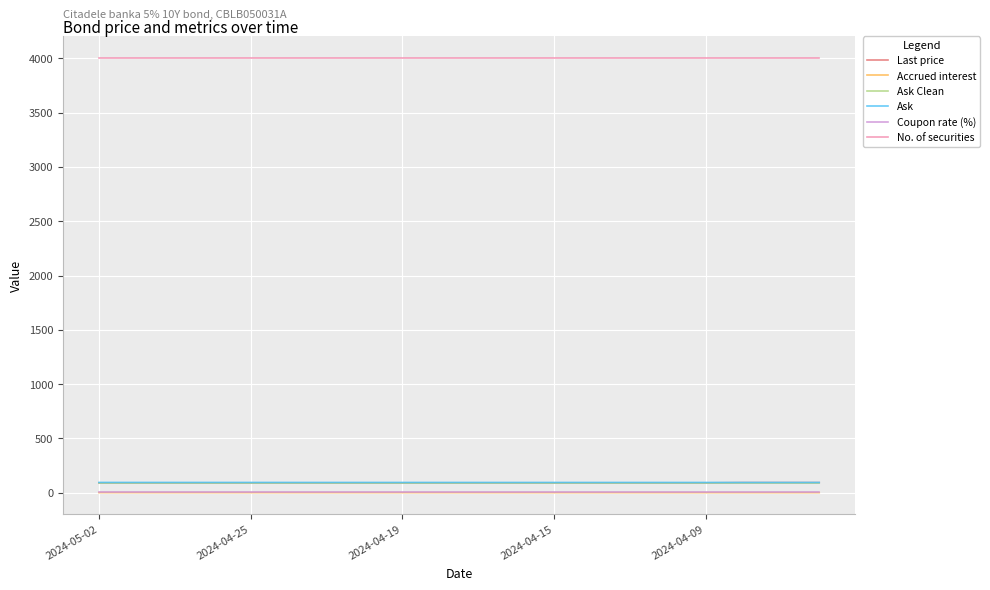

True or false: Ask and Coupon rate (%) intersect in this chart.

False